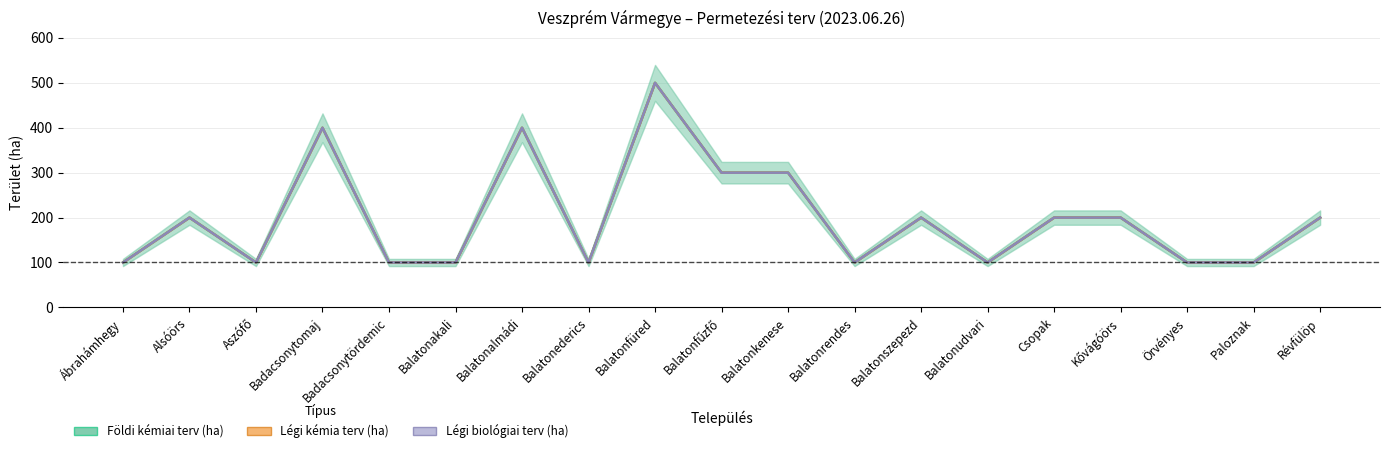

Reading left to right, transcribe all the data shown in this chart.

Földi kémiai terv (ha): Ábrahámhegy=100	Alsóörs=200	Aszófő=100	Badacsonytomaj=400	Badacsonytördemic=100	Balatonakali=100	Balatonalmádi=400	Balatonederics=100	Balatonfüred=500	Balatonfűzfő=300	Balatonkenese=300	Balatonrendes=100	Balatonszepezd=200	Balatonudvari=100	Csopak=200	Kővágóörs=200	Örvényes=100	Paloznak=100	Révfülöp=200
Légi kémia terv (ha): Ábrahámhegy=0	Alsóörs=0	Aszófő=0	Badacsonytomaj=0	Badacsonytördemic=0	Balatonakali=0	Balatonalmádi=0	Balatonederics=0	Balatonfüred=0	Balatonfűzfő=0	Balatonkenese=0	Balatonrendes=0	Balatonszepezd=0	Balatonudvari=0	Csopak=0	Kővágóörs=0	Örvényes=0	Paloznak=0	Révfülöp=0
Légi biológiai terv (ha): Ábrahámhegy=0	Alsóörs=0	Aszófő=0	Badacsonytomaj=0	Badacsonytördemic=0	Balatonakali=0	Balatonalmádi=0	Balatonederics=0	Balatonfüred=0	Balatonfűzfő=0	Balatonkenese=0	Balatonrendes=0	Balatonszepezd=0	Balatonudvari=0	Csopak=0	Kővágóörs=0	Örvényes=0	Paloznak=0	Révfülöp=0